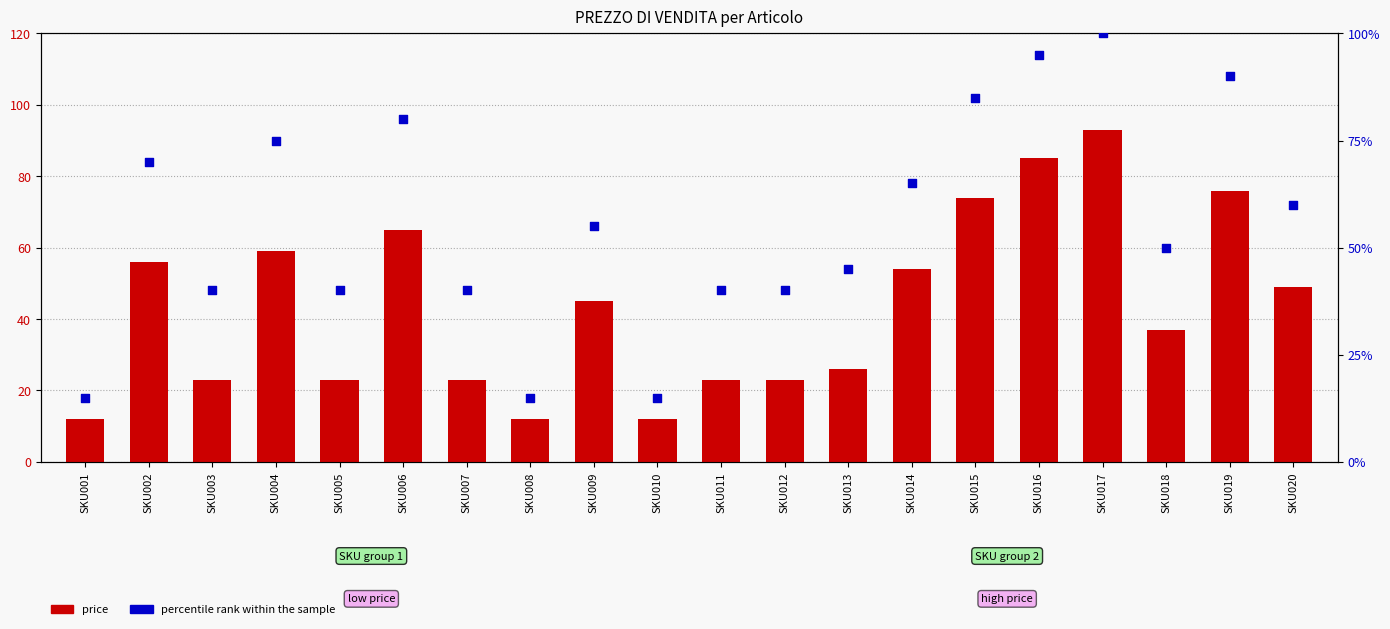

Which series reaches the maximum Y coordinate?

percentile rank within the sample